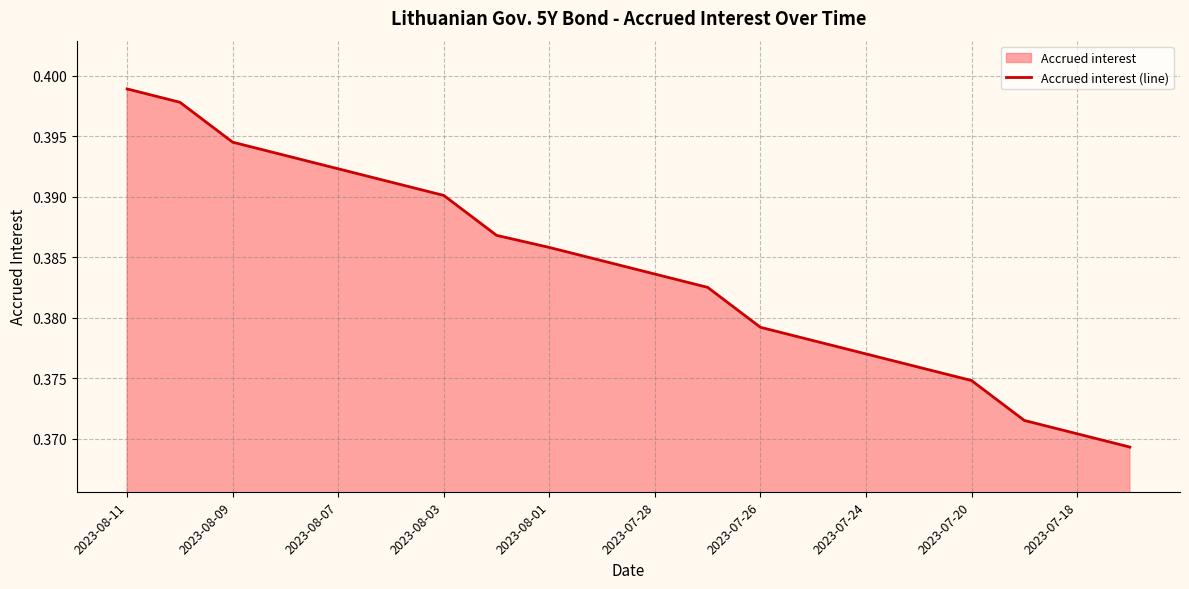

Which has a higher value, 2023-08-01 or 2023-08-09?

2023-08-09